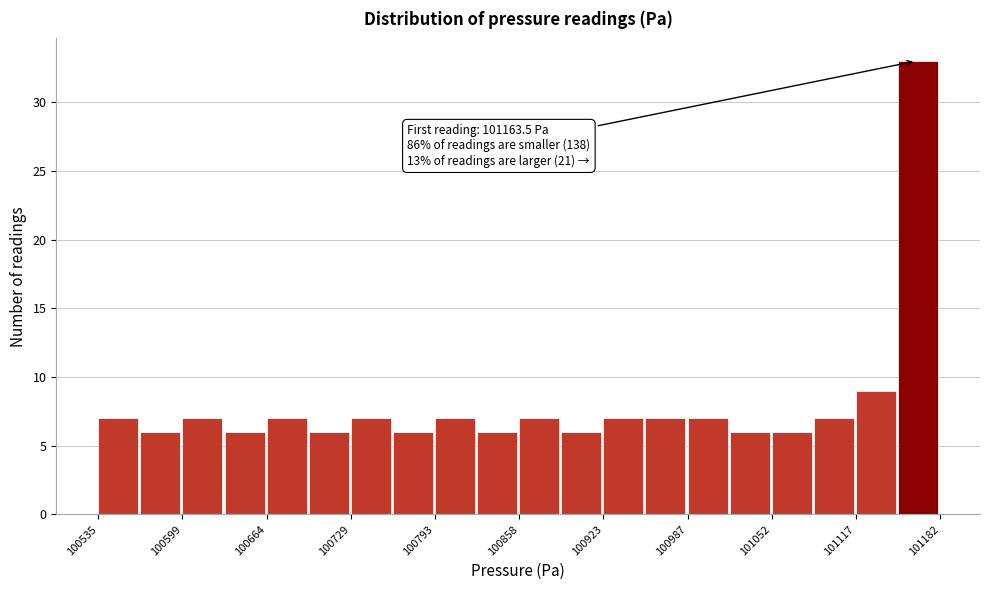

Read against the x-axis, roughly where is the centre of the tallest bar?

101170